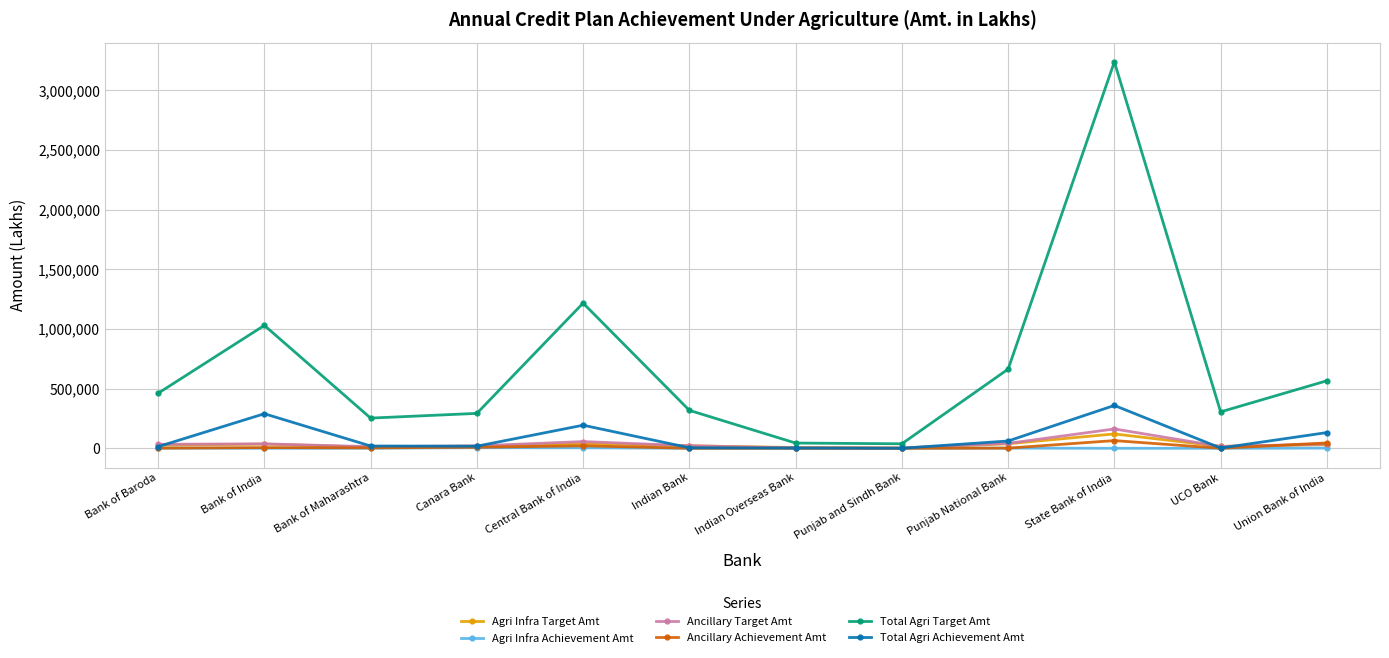

The Ancillary Target Amt series shows 37258.0 at Bank of India. True or false?

True